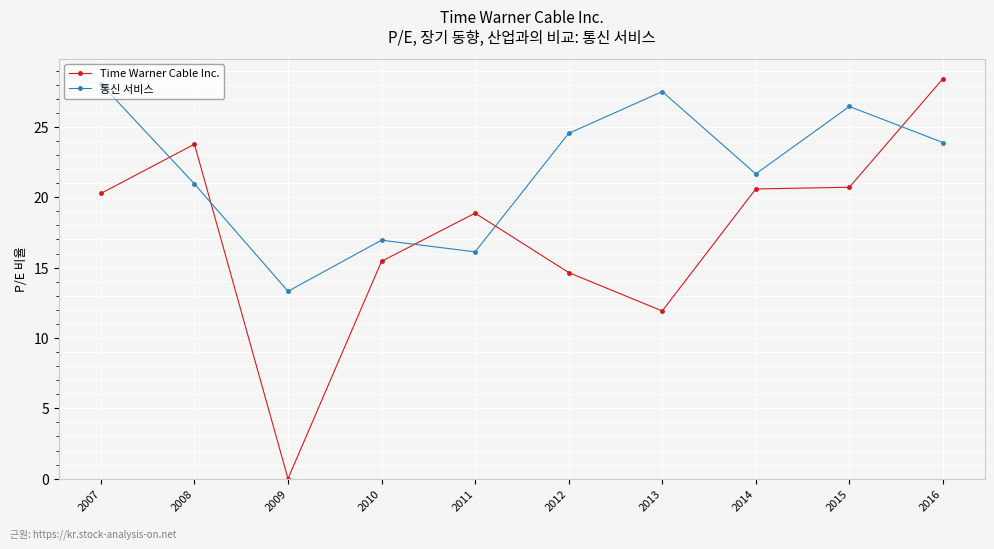

True or false: Time Warner Cable Inc. and 통신 서비스 cross at least once.

True